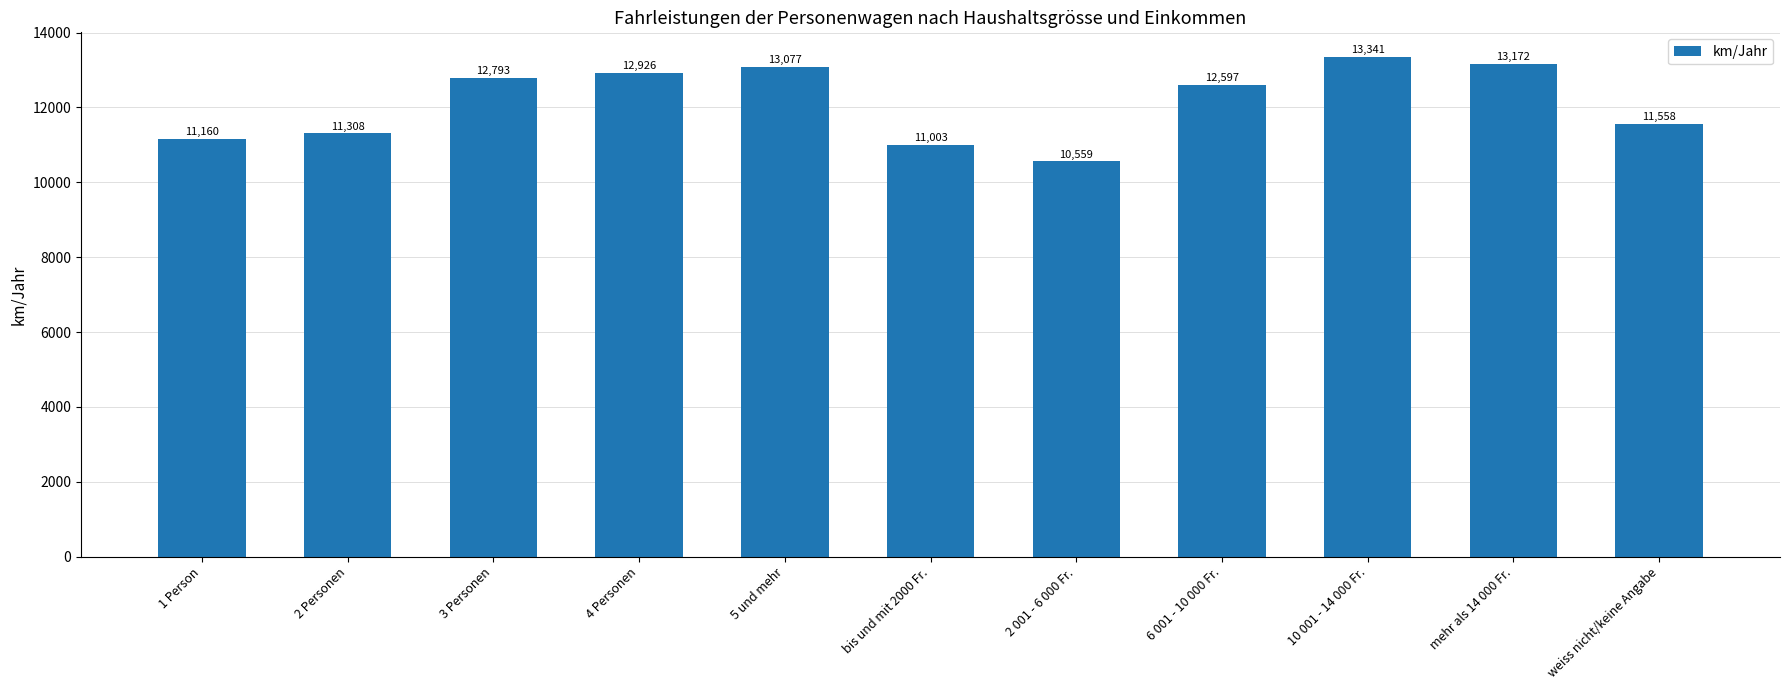

At which label does the data first exceed 12597?

3 Personen